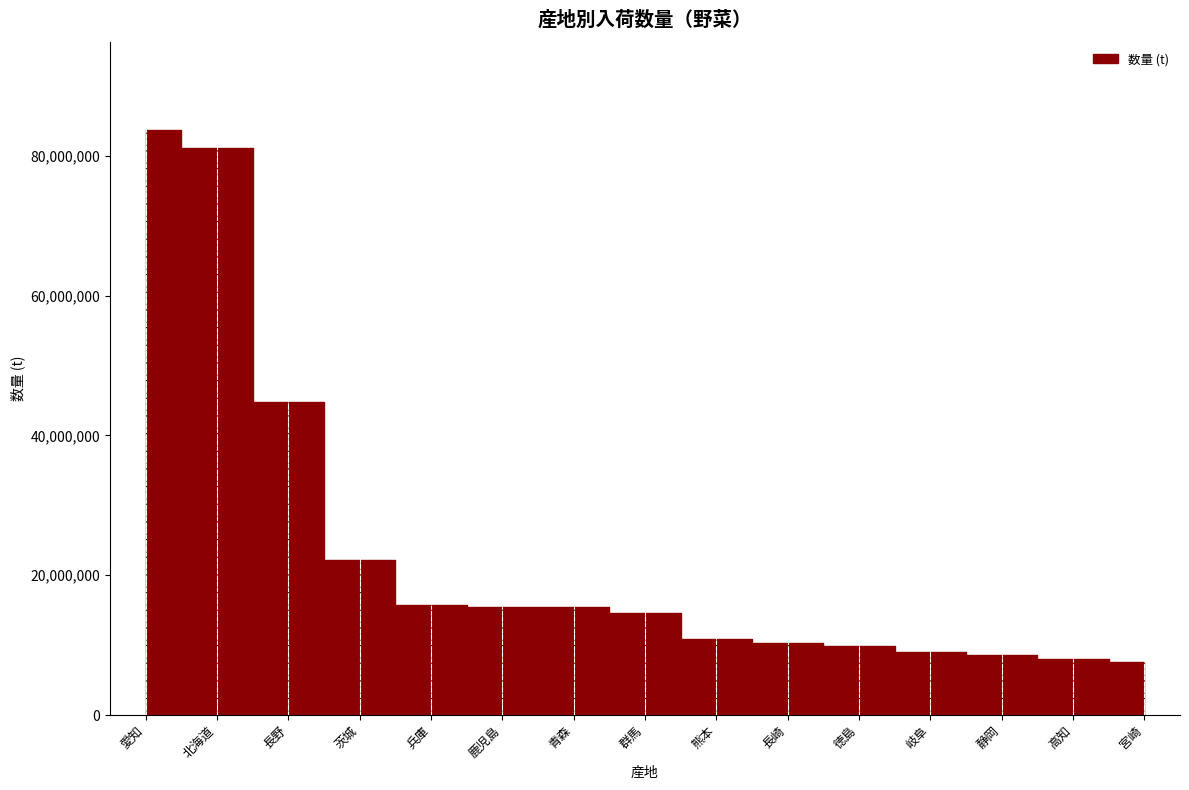

Rank the categories by value from highest to lowest.

愛知, 北海道, 長野, 茨城, 兵庫, 鹿児島, 青森, 群馬, 熊本, 長崎, 徳島, 岐阜, 静岡, 高知, 宮崎